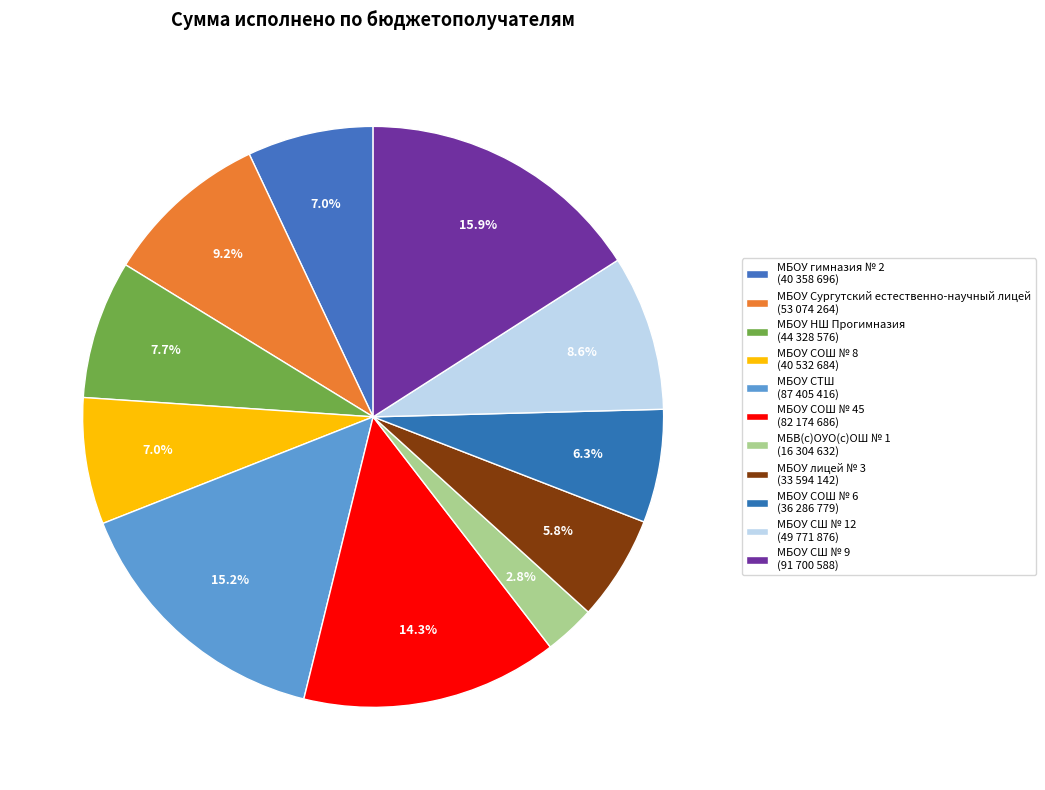

To the nearest percent, what is the difference between the largest and smallest slice percentages?

13%